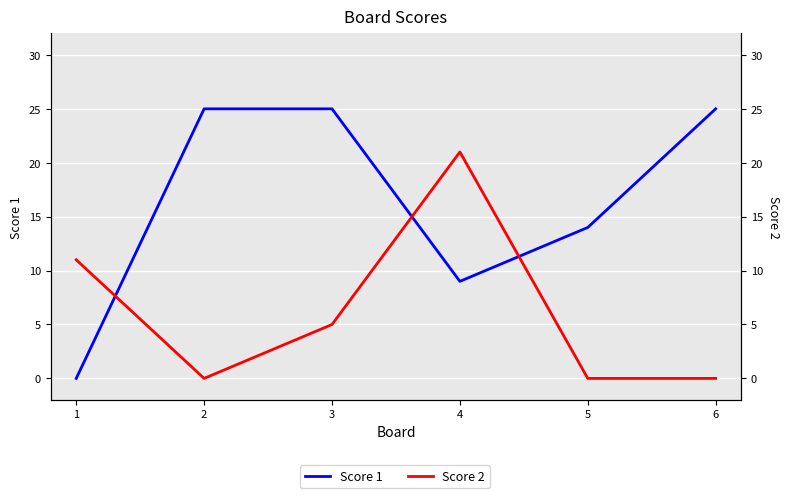

Is the value of Score 2 at 1 greater than the value of Score 1 at 1?

Yes